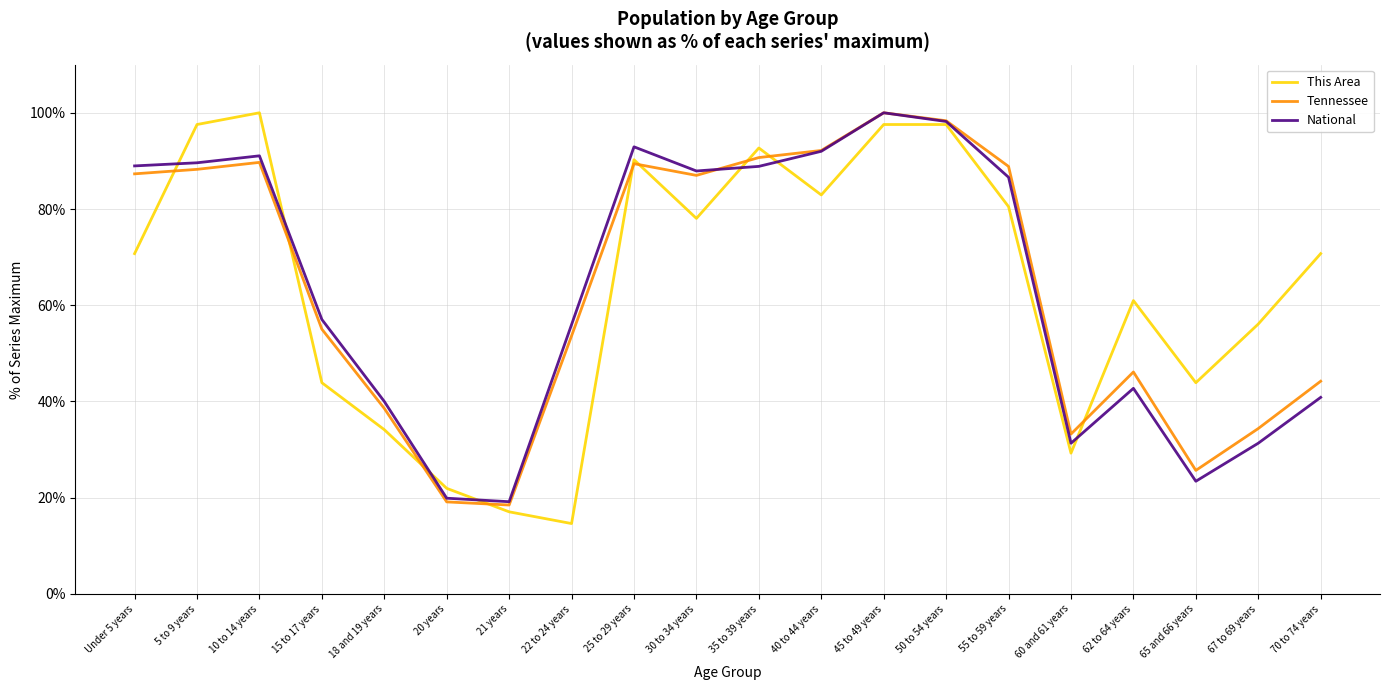

What position from the right is 62 to 64 years?

4